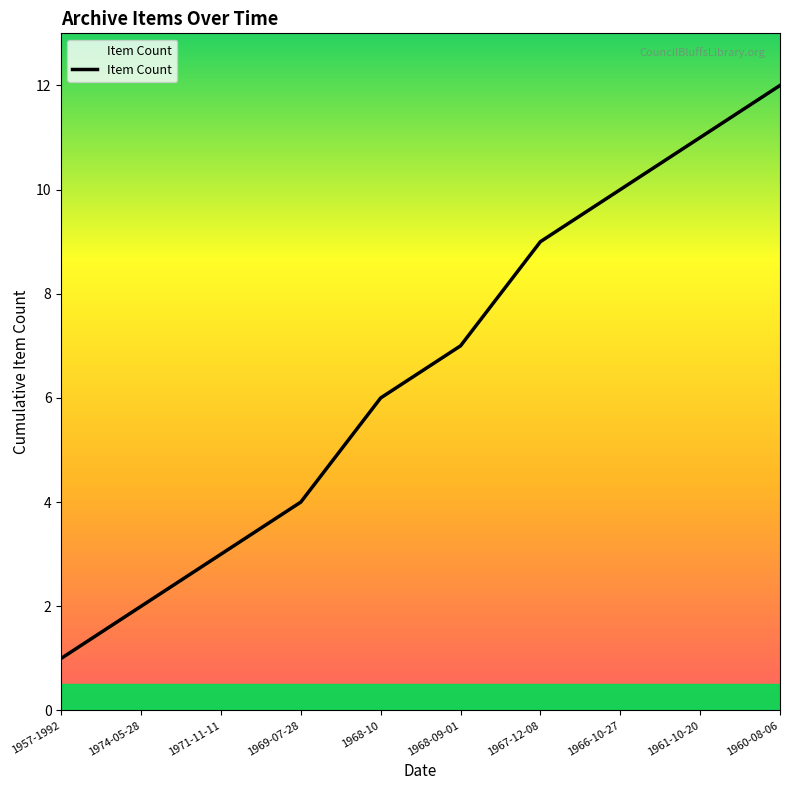

What position from the left is 1971-11-11?

3